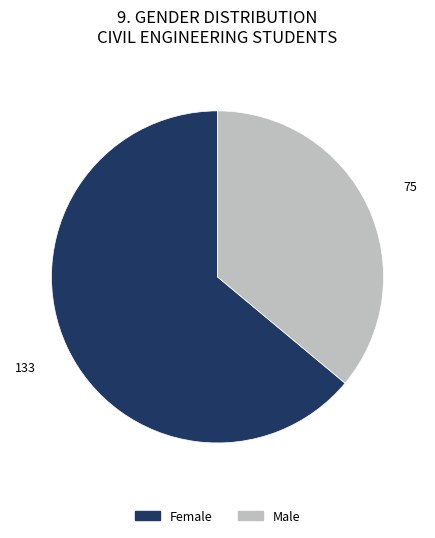

The Male slice represents 36% of the pie. True or false?

True